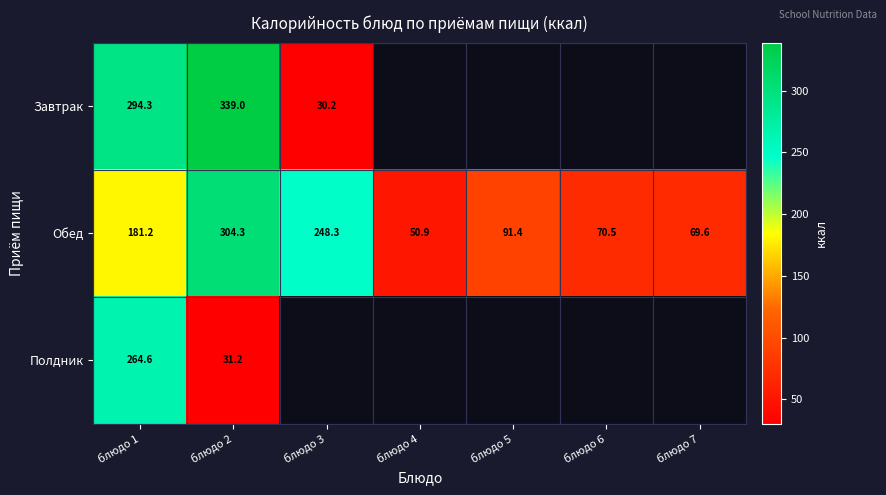

At which category is the sum across all series the highest?

блюдо 1